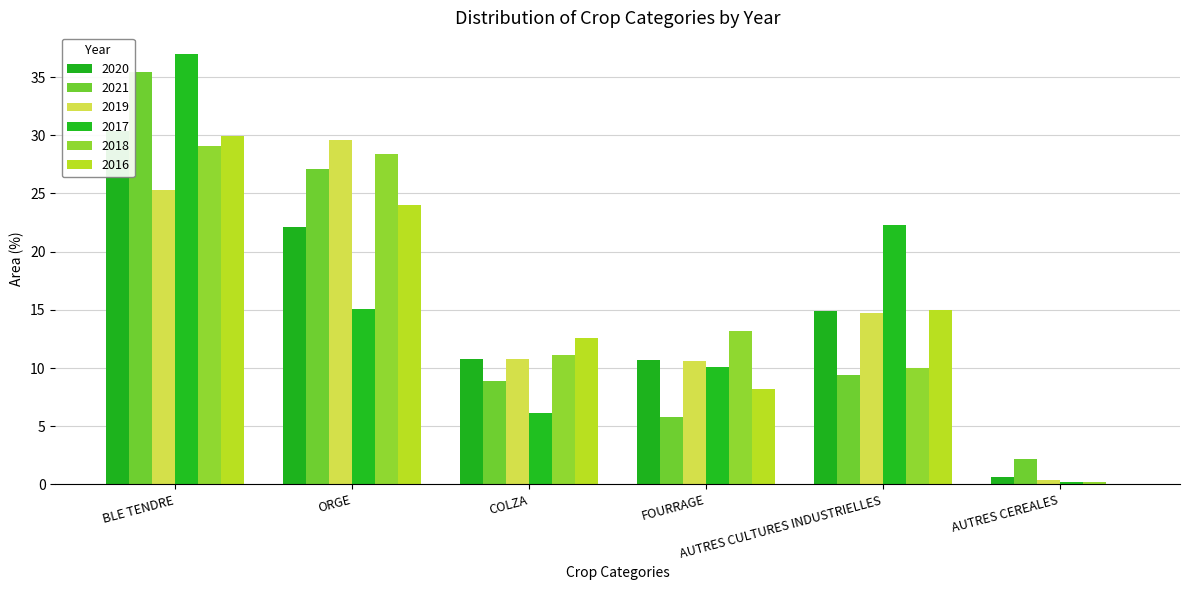

Rank the series at AUTRES CEREALES from highest to lowest value.

2021, 2020, 2019, 2017, 2018, 2016